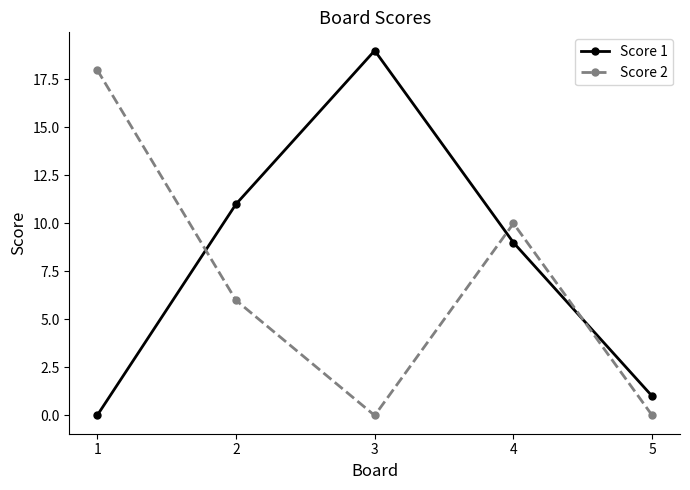

What is the difference between the second highest and second lowest values in the Score 2 series?

10